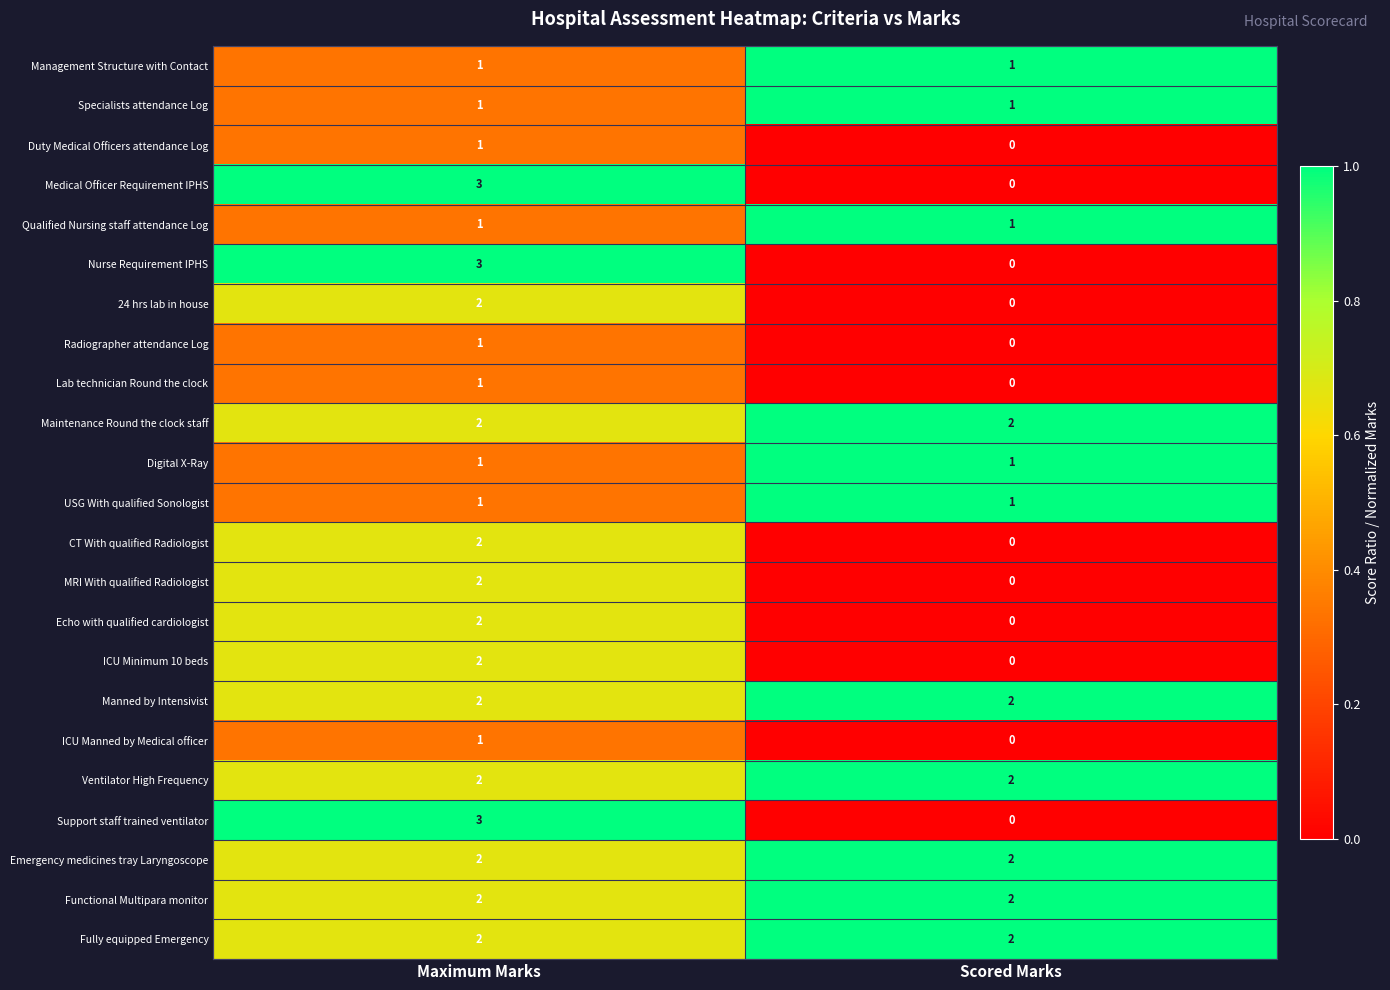

What is the difference between the highest and lowest values at Maximum Marks?

2